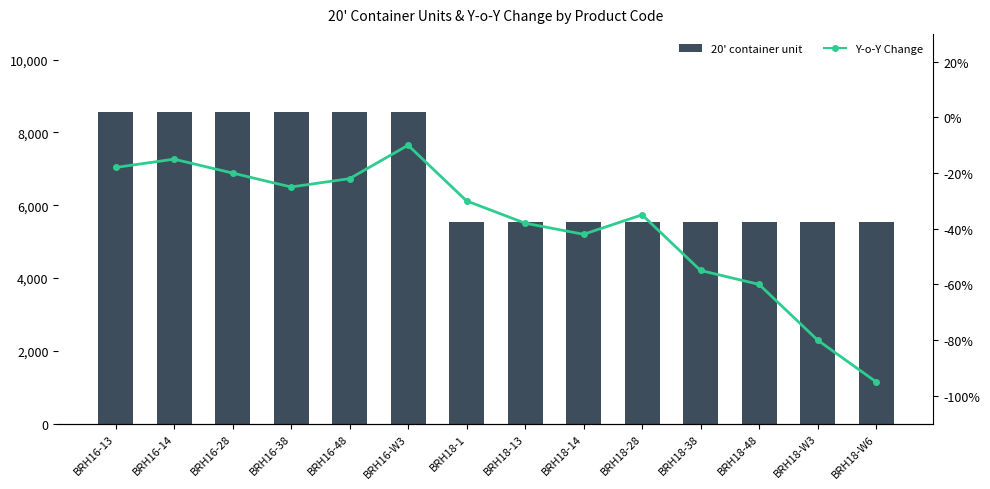

Which series has the widest spread of values?

20' container unit